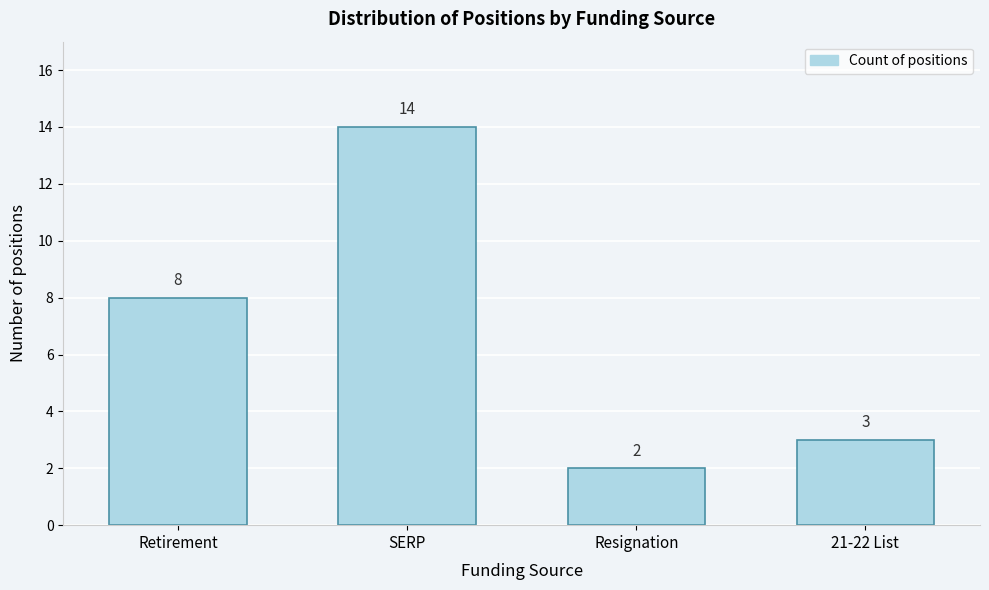

Reading right to left, transcribe all the data shown in this chart.

21-22 List=3	Resignation=2	SERP=14	Retirement=8